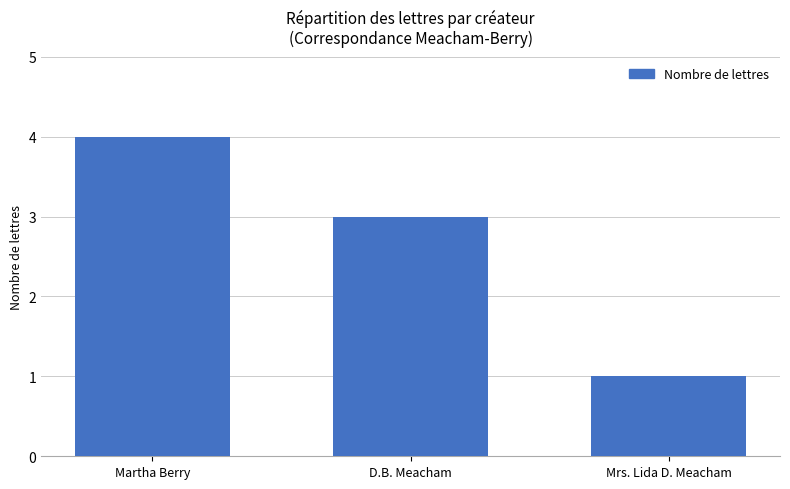

What position from the left is D.B. Meacham?

2